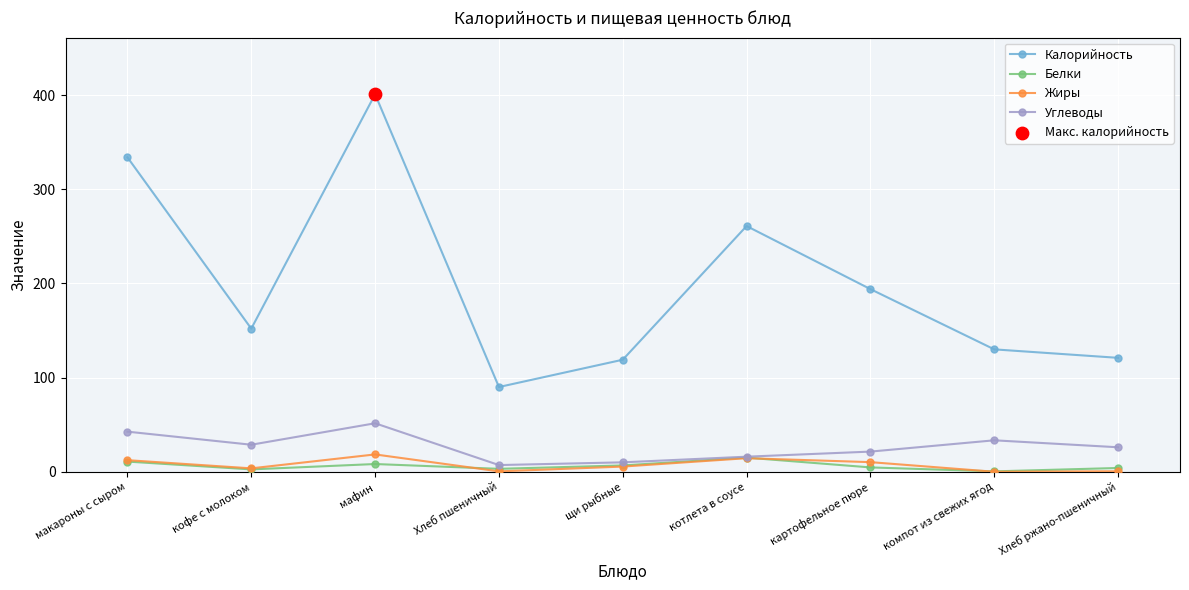

Which series has the largest total across all categories?

Калорийность